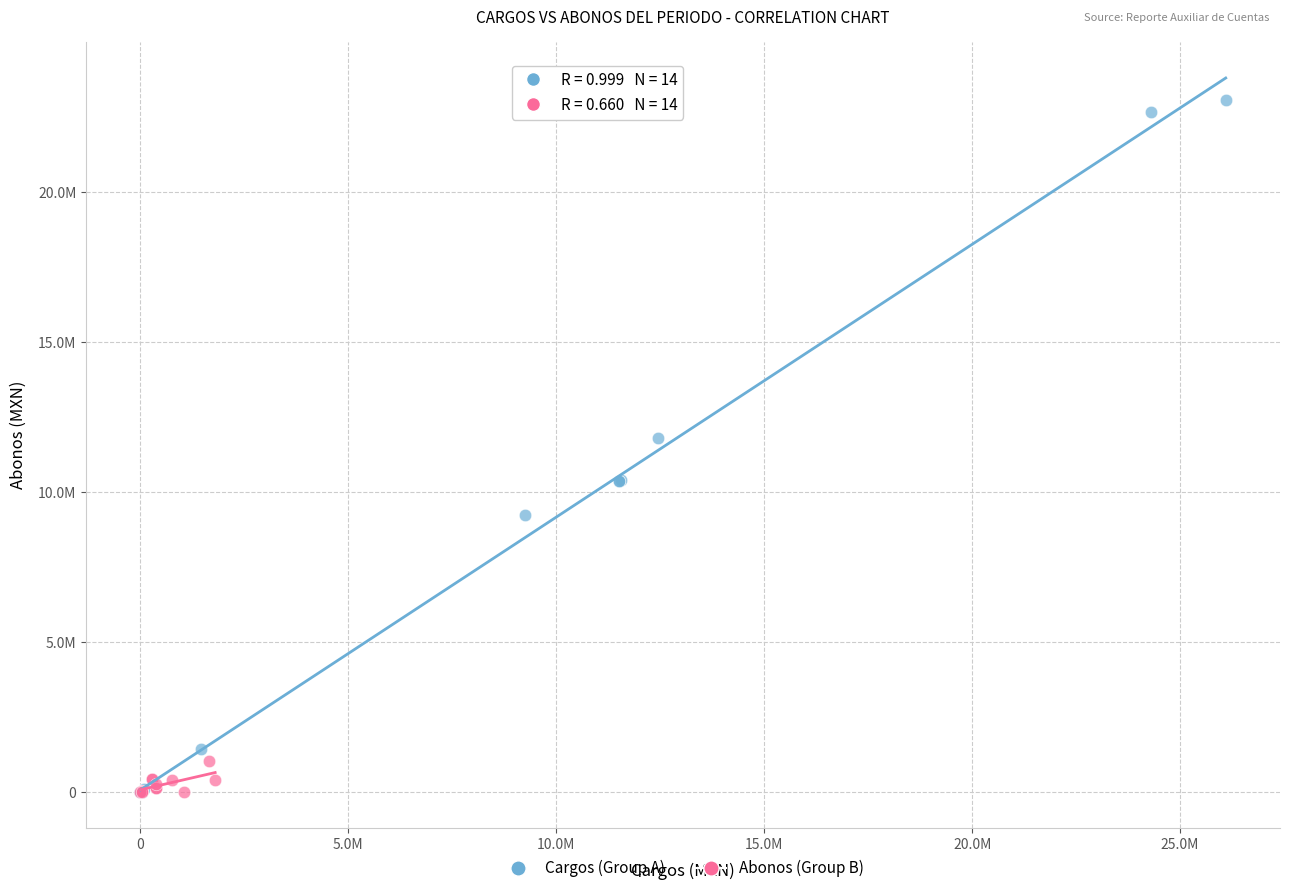

What are all the series names shown in the legend?

Cargos (Group A), Abonos (Group B)